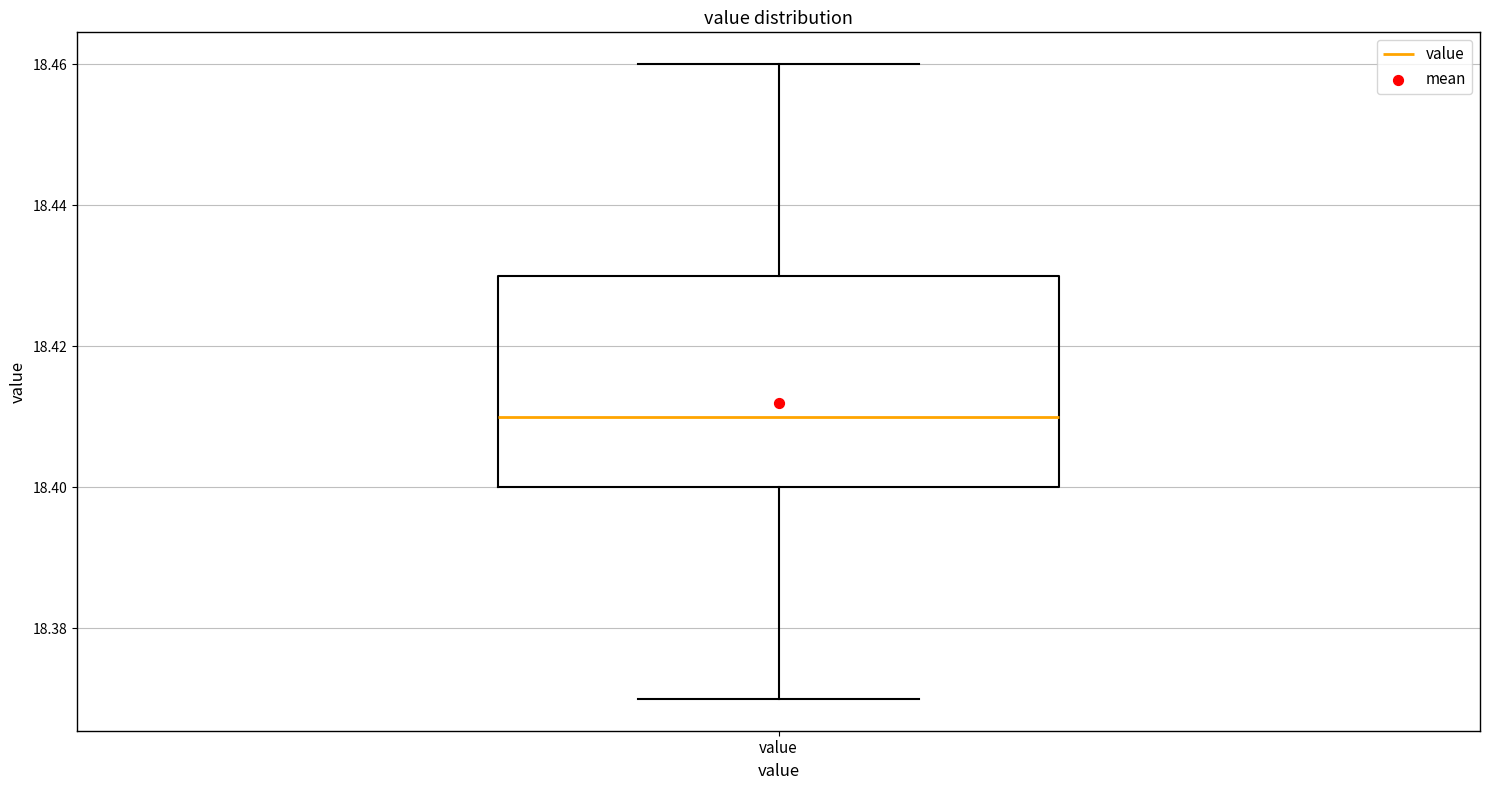

Transcribe this box plot: give where the median line is, the range the box spans, and where the two whiskers end, as read against the y-axis. The values are not printed on the chart, so give them approximately, as read against the axis.

median 18.41, box 18.40 to 18.43, whiskers 18.37 to 18.46